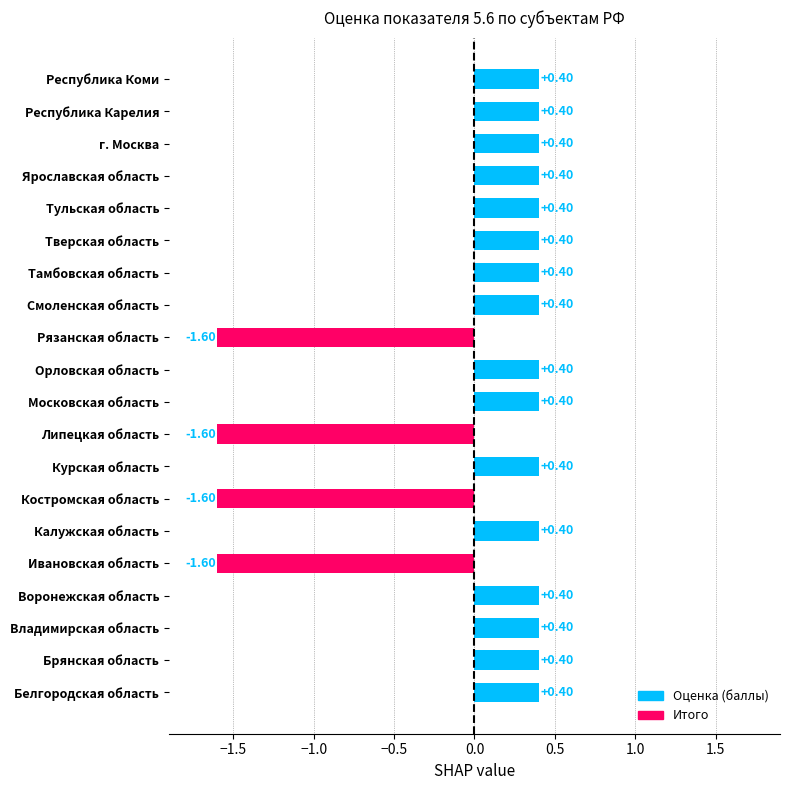

What is the greatest value displayed?

0.4